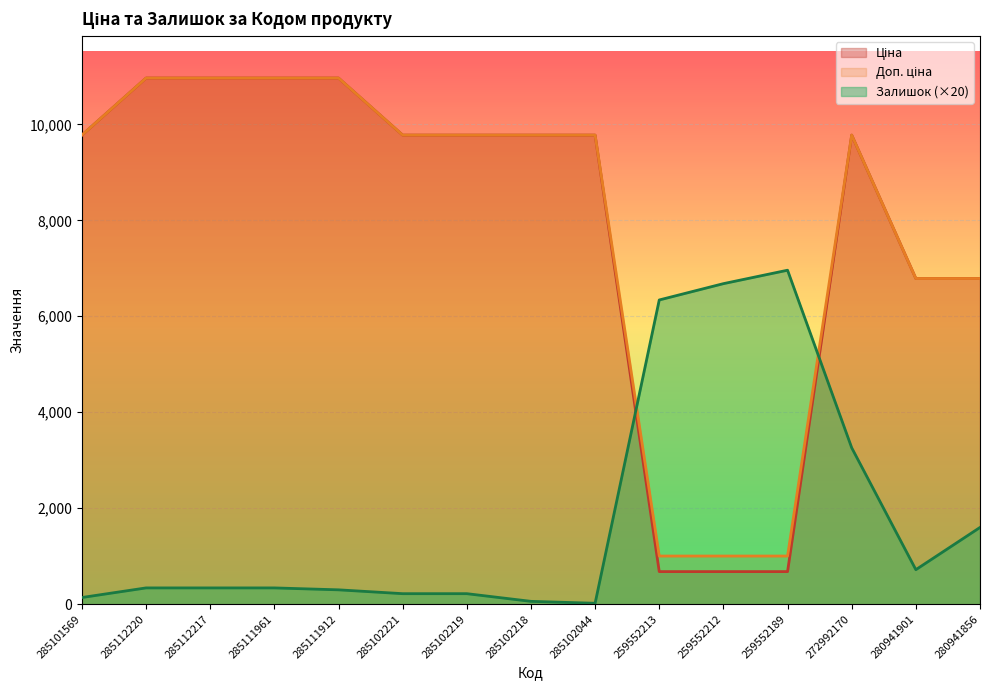

Count the number of categories in the chart.

15